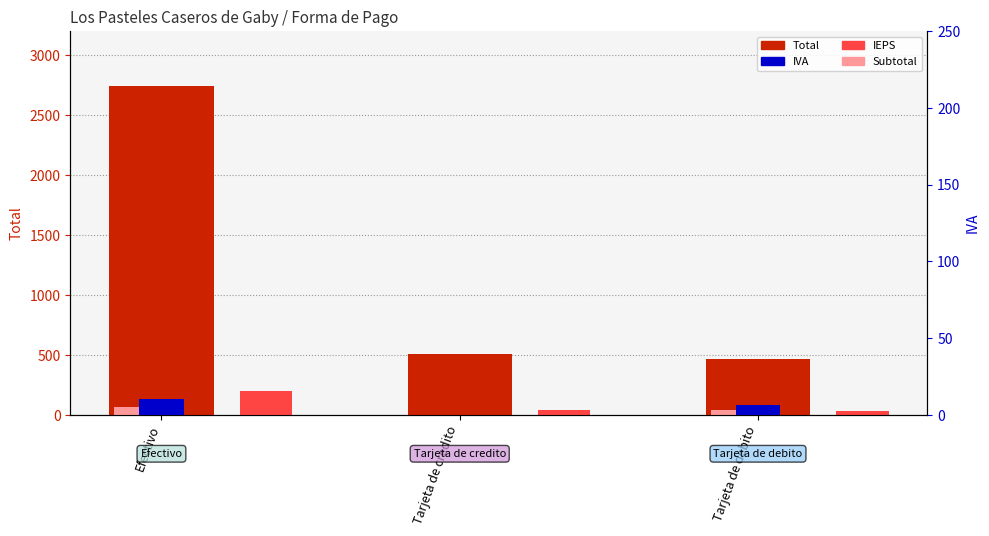

At which label does Subtotal first exceed 40?

Efectivo